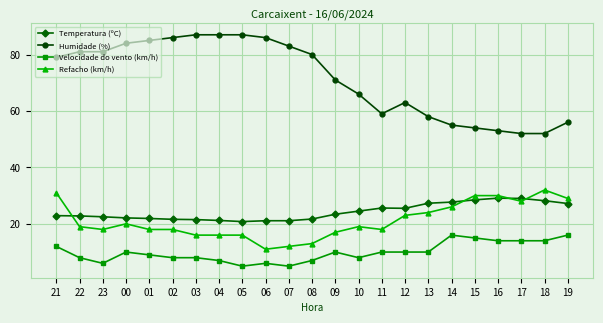

What are all the series names shown in the legend?

Temperatura (ºC), Humidade (%), Velocidade do vento (km/h), Refacho (km/h)